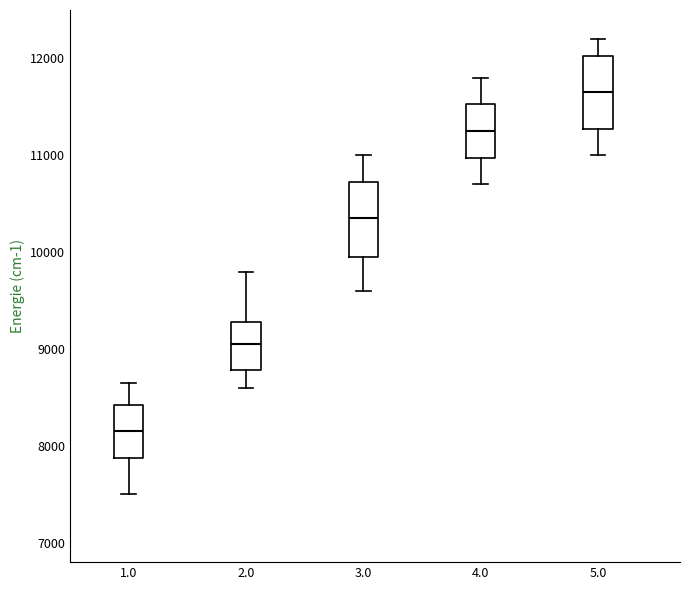

Which box has the lowest median line?

1.0